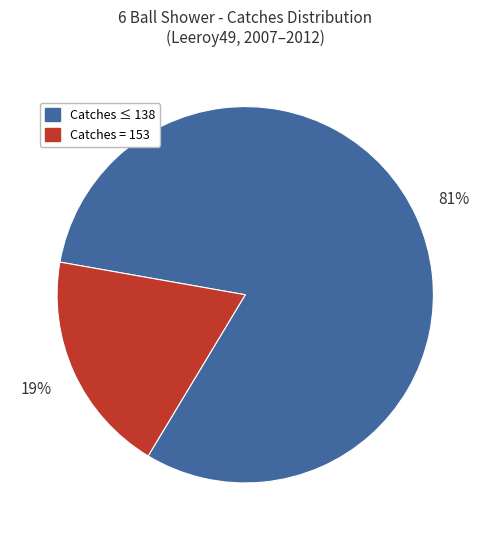

Is there a majority slice in this chart?

Yes